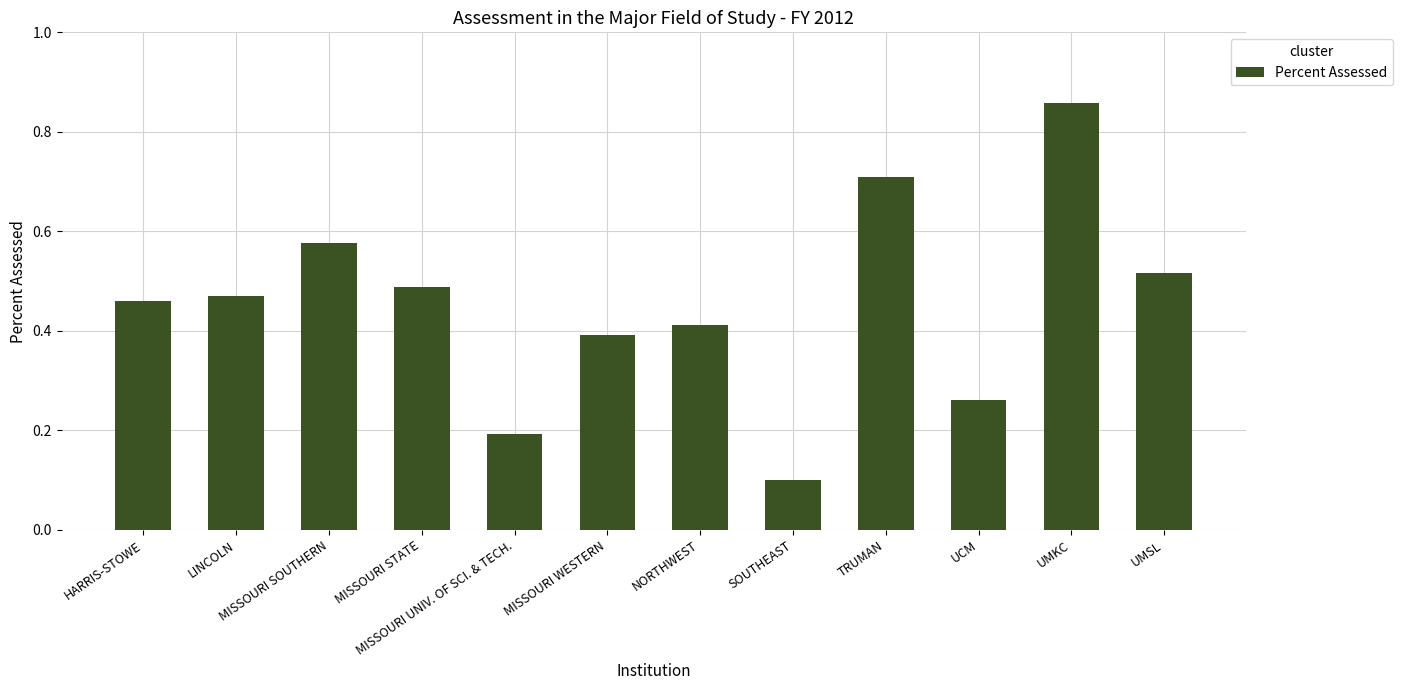

What is the sum of all values?

5.4